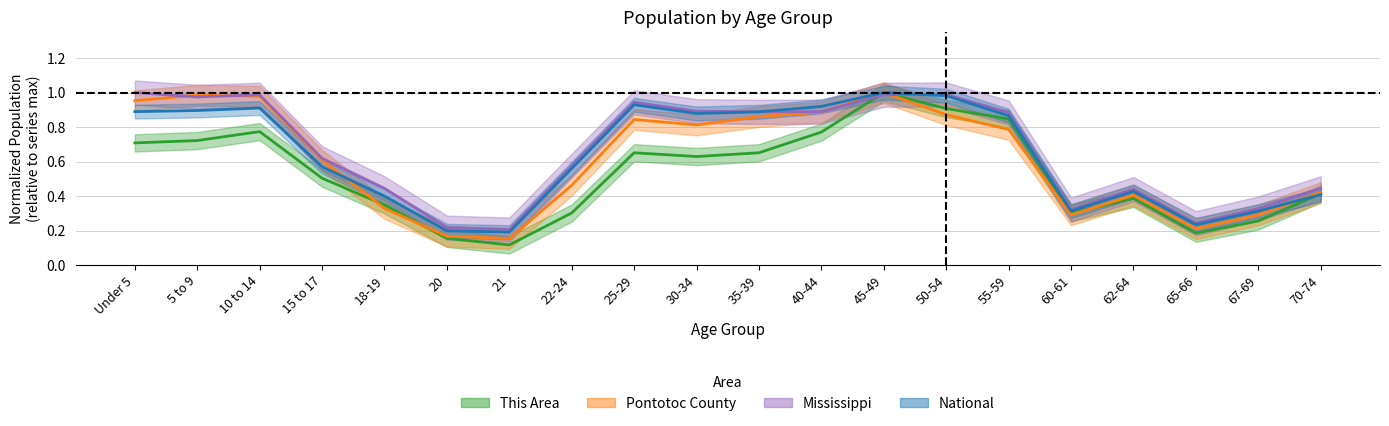

How many times do Pontotoc County and This Area cross each other?

3